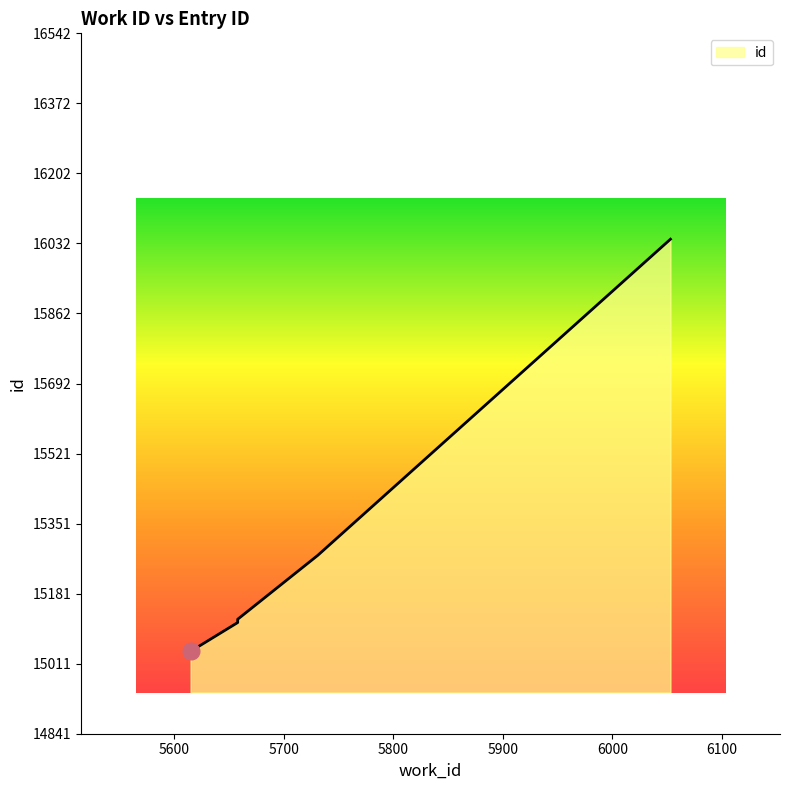

Reading right to left, list all the values displayed in this chart.

6053=16042	5731=15274	5658=15119	5658=15111	5615=15041